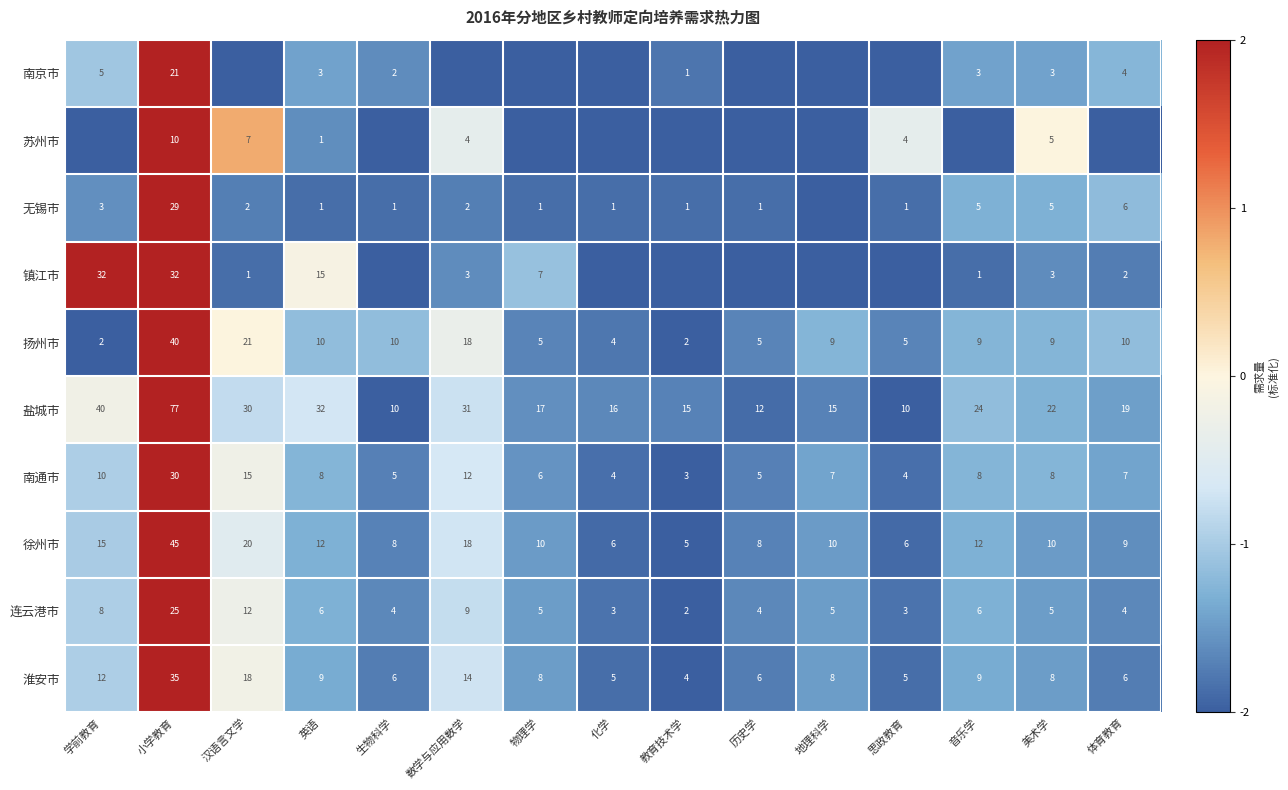

True or false: 扬州市 has a value of -1.8 at 体育教育.

False